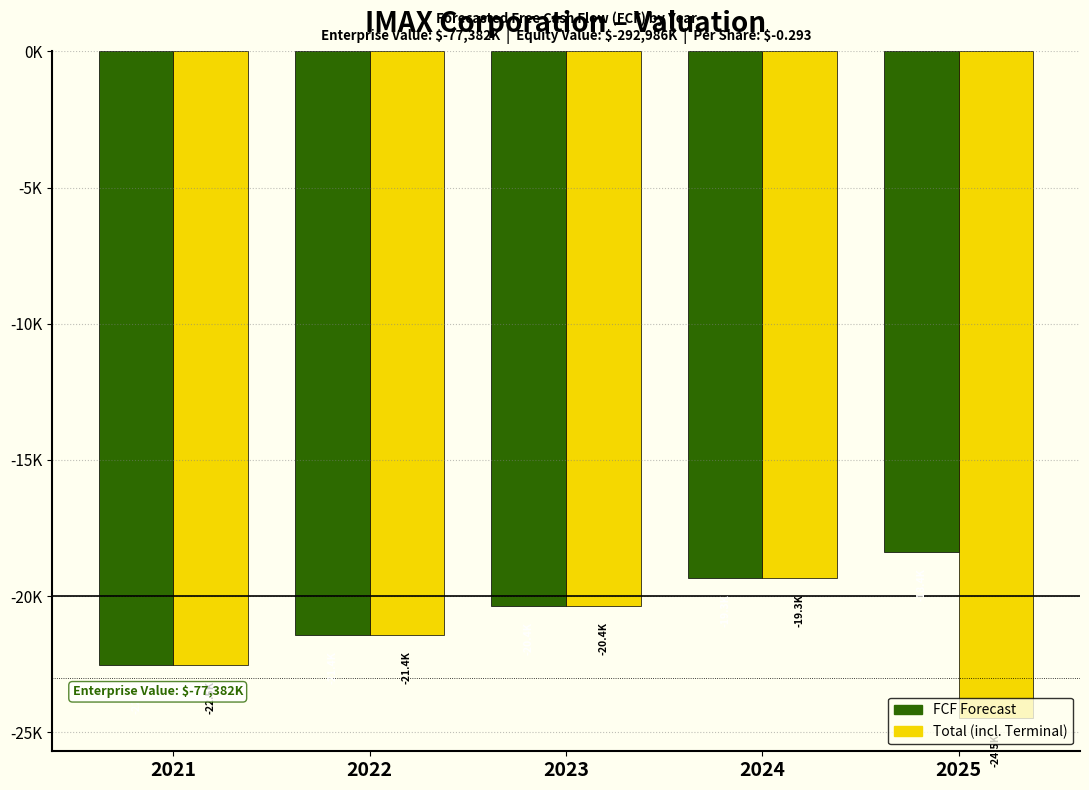

List the series in order of their peak value, lowest first.

Total (incl. Terminal), FCF Forecast